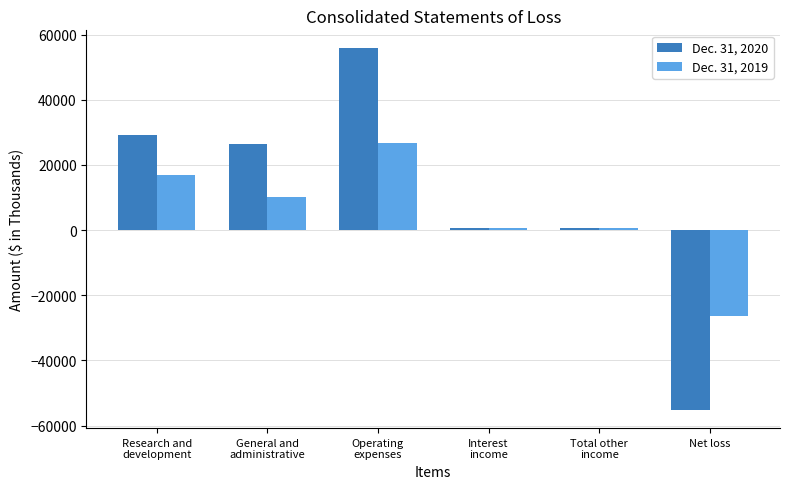

How many values in Dec. 31, 2019 are above zero?

5